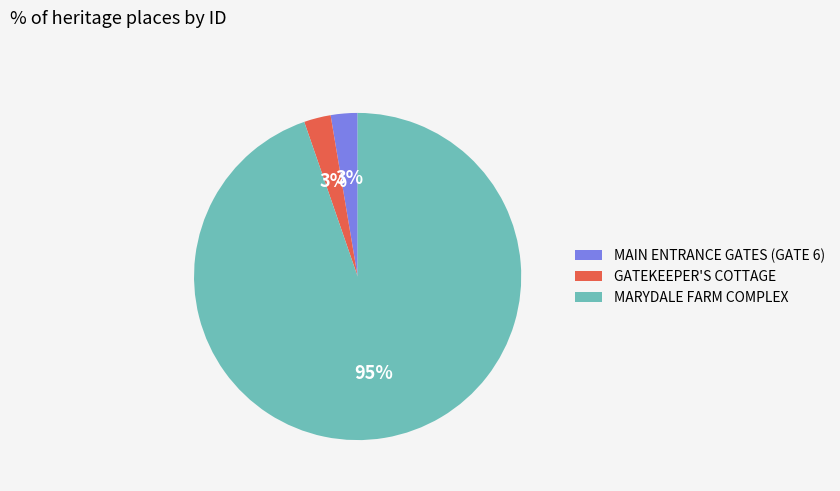

Which slice is the largest?

MARYDALE FARM COMPLEX